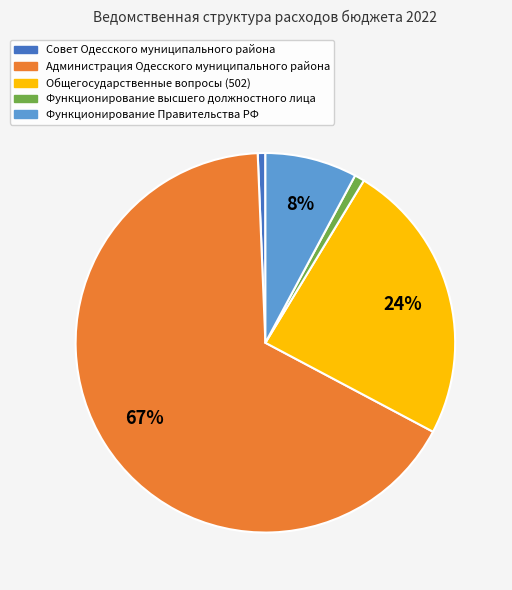

Is it true that Общегосударственные вопросы (502) is 24% of the pie?

True